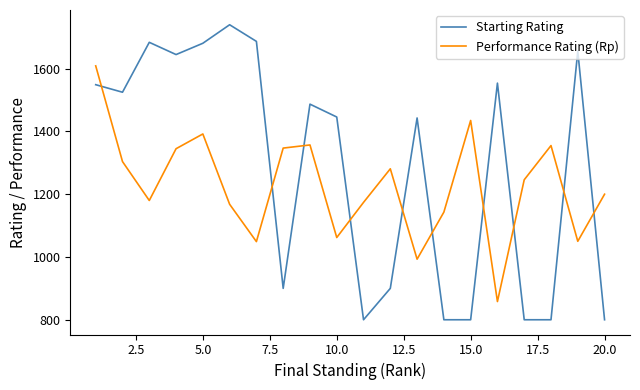

Which series has the largest range (max minus min)?

Starting Rating